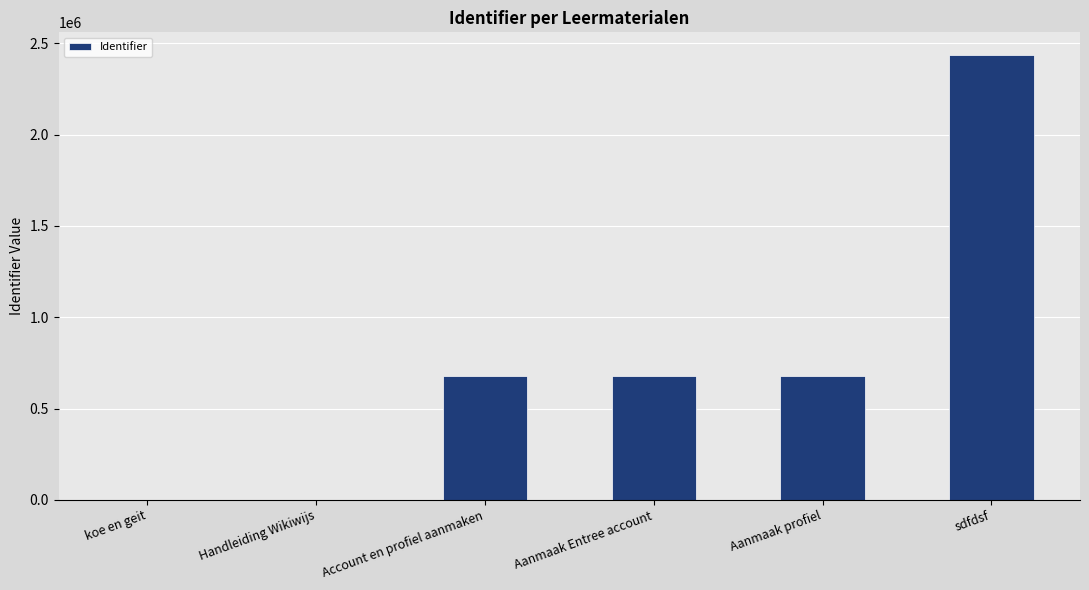

What is the greatest value displayed?

2437867